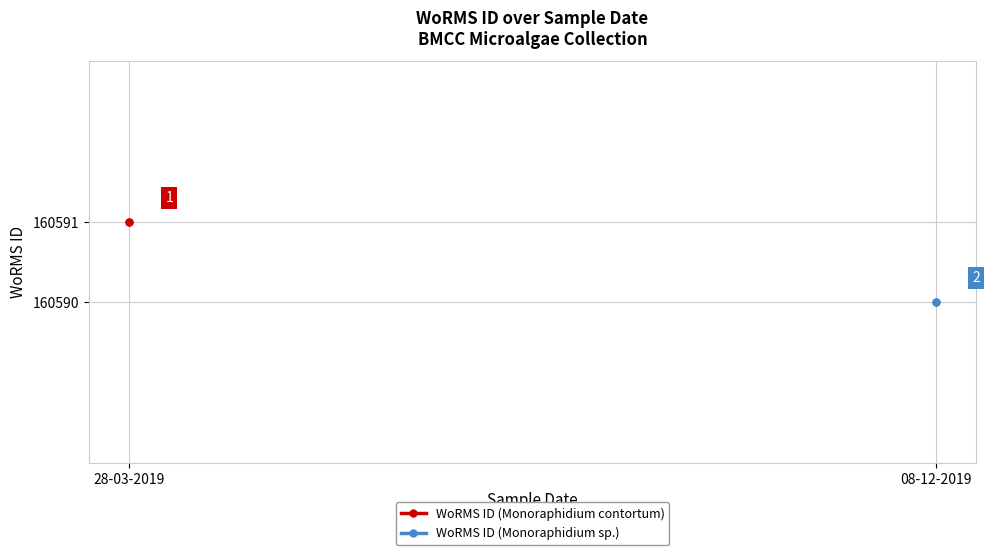

The value of WoRMS ID (Monoraphidium sp.) at 08-12-2019 is 280429. True or false?

False